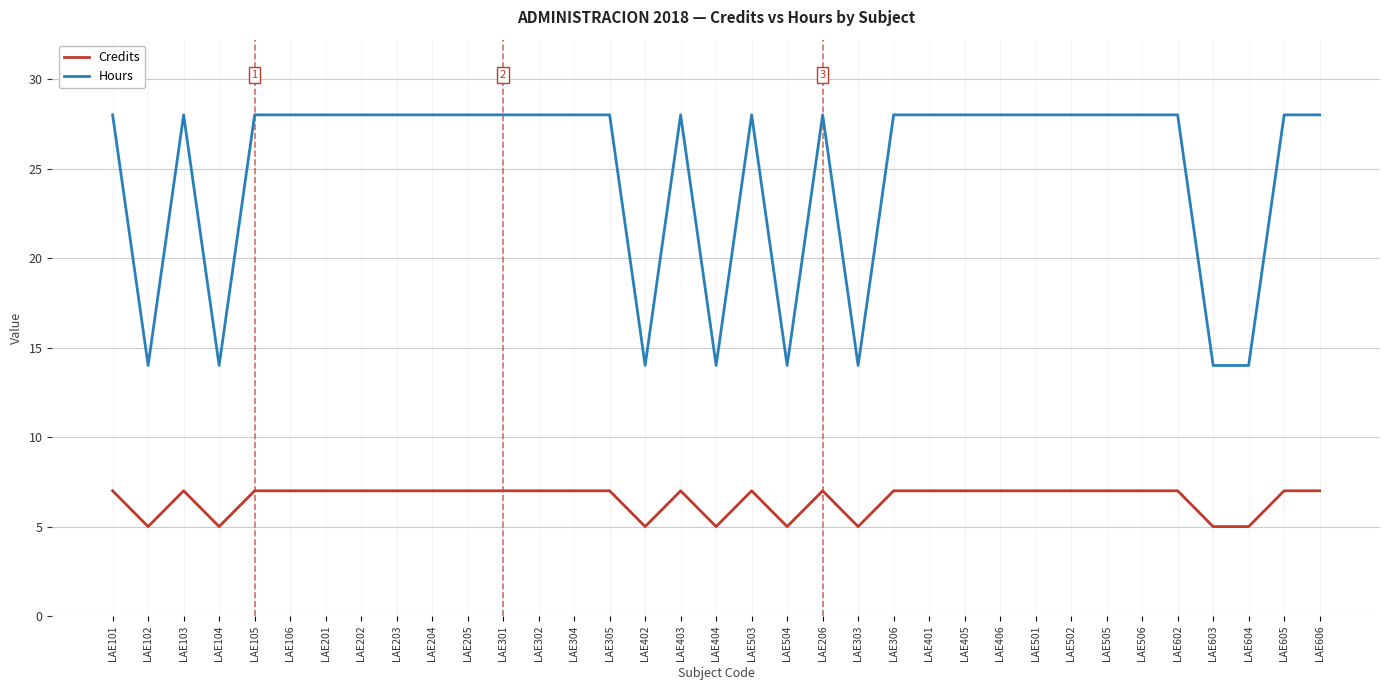

True or false: Hours and Credits intersect in this chart.

False